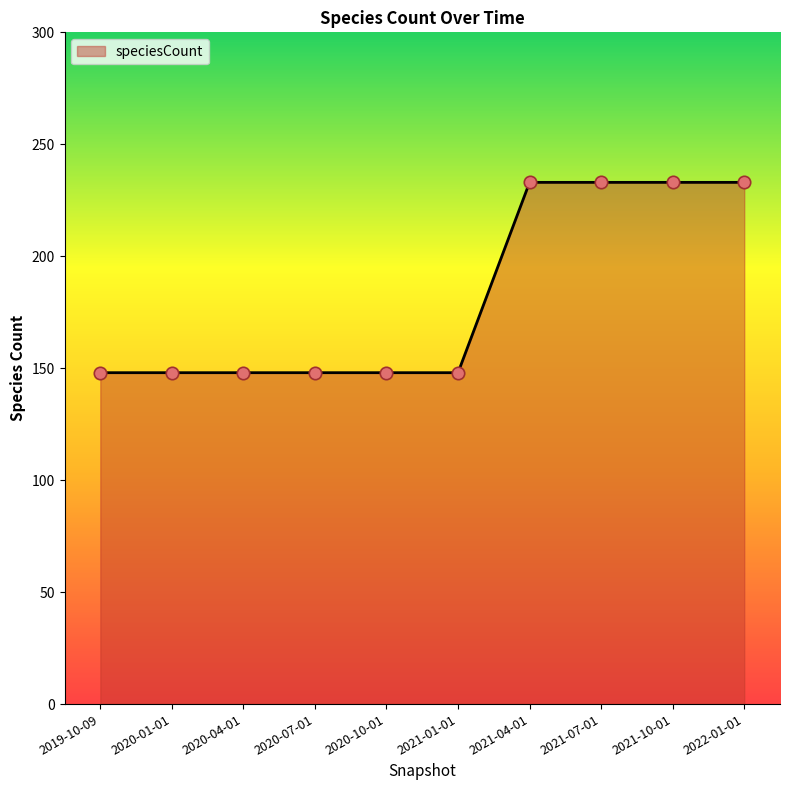

What is the ratio of the value at 2021-04-01 to the value at 2021-01-01?

1.6